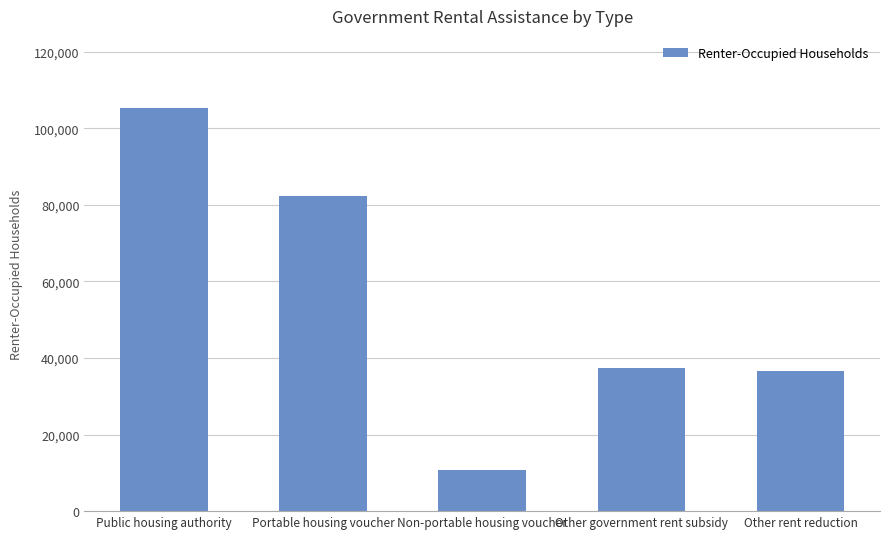

Where is the data nearest to the value 58000?

Other government rent subsidy